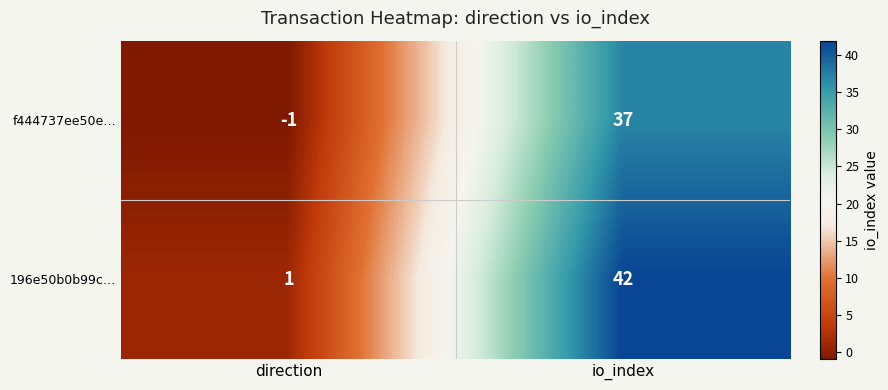

Reading left to right, list all the values displayed in this chart.

f444737ee50e…: -1	37
196e50b0b99c…: 1	42